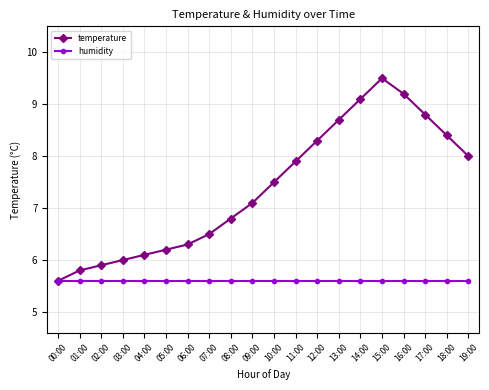

Which series has the largest range (max minus min)?

temperature